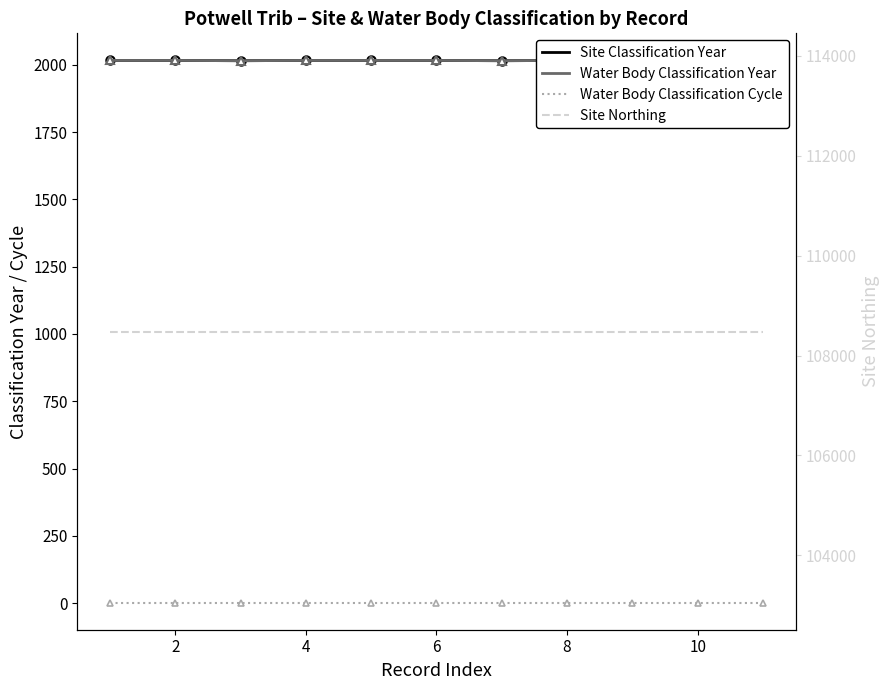

List the series in order of their peak value, lowest first.

Water Body Classification Cycle, Site Classification Year, Water Body Classification Year, Site Northing